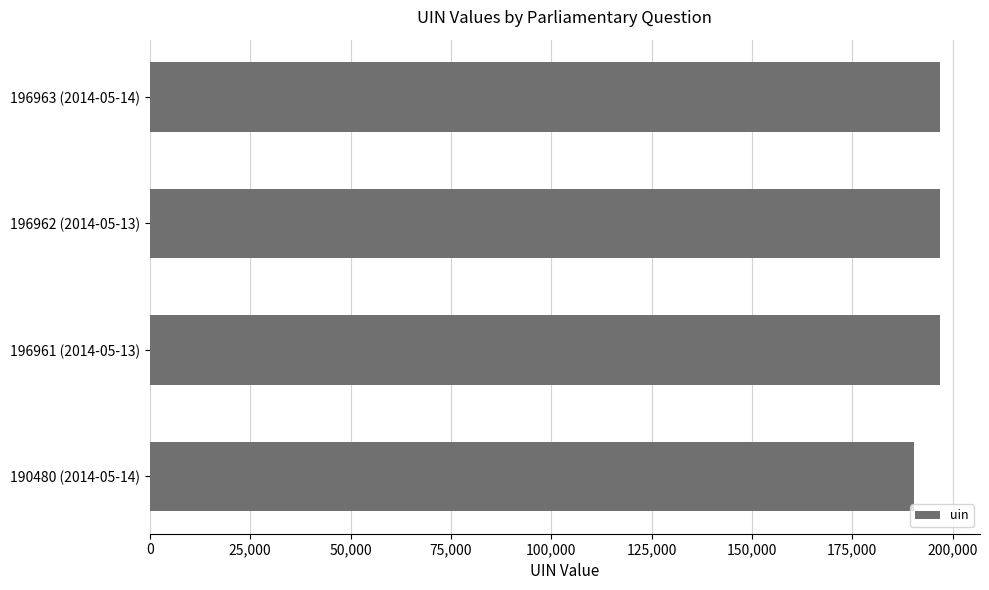

The value at 196961 (2014-05-13) is 196961. True or false?

True